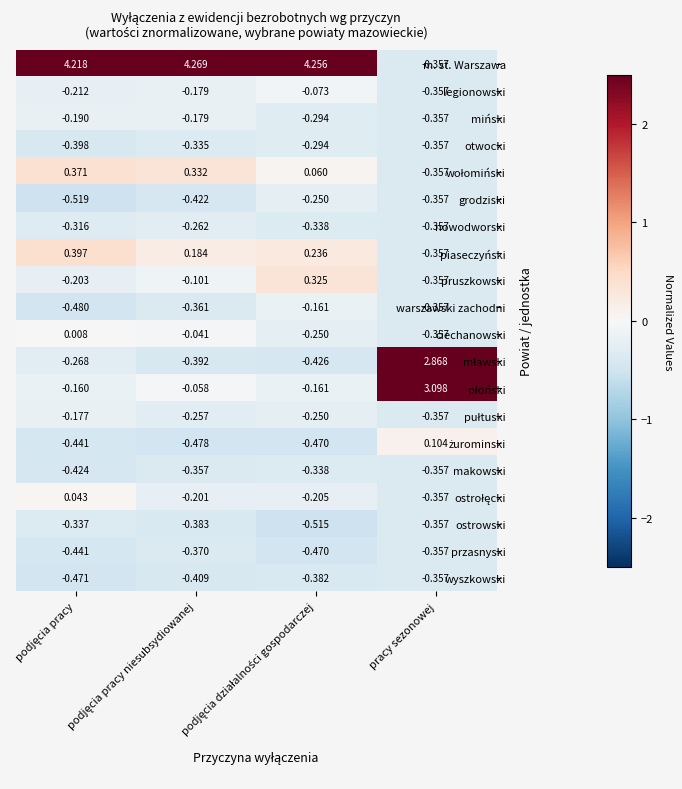

Which series has the largest total across all categories?

m. st. Warszawa